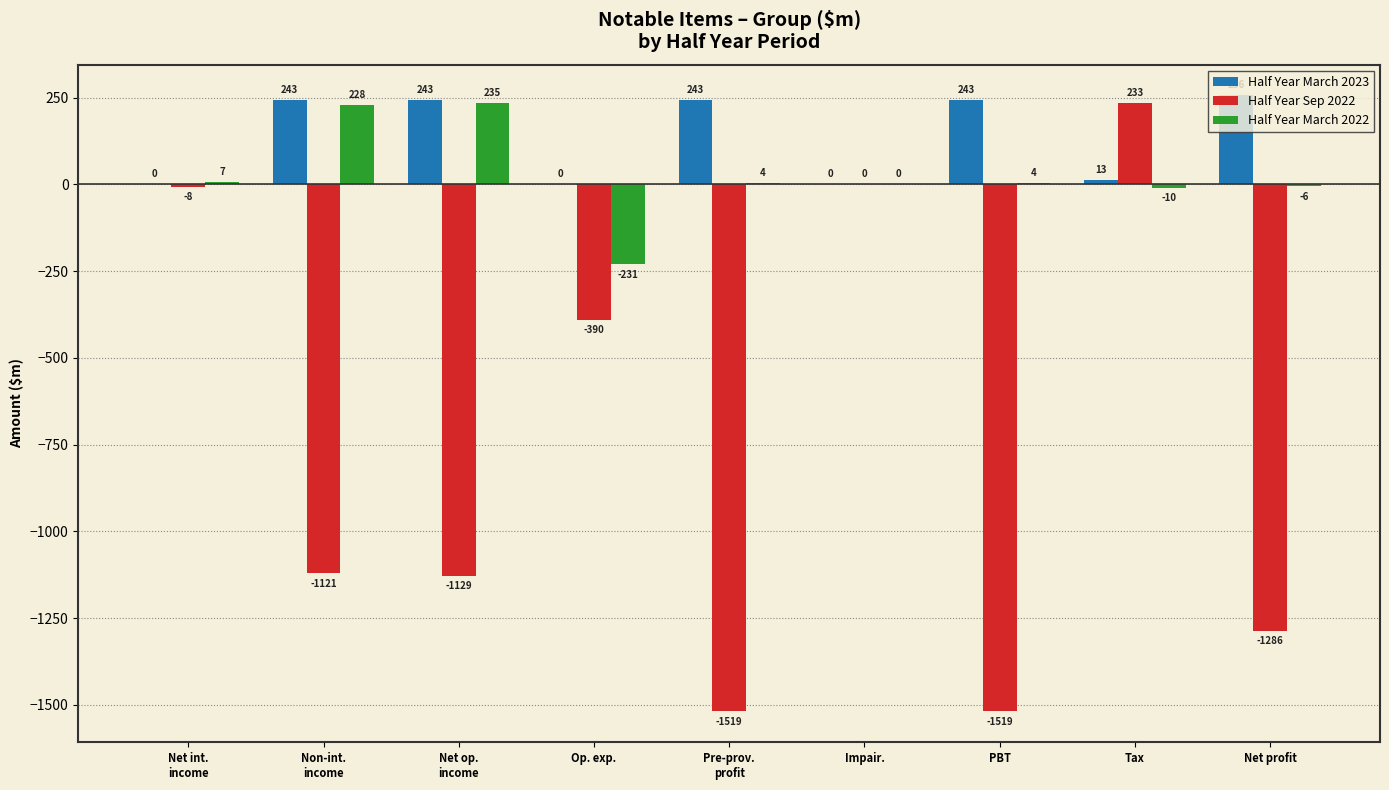

Between Impair. and Net profit, which series saw the biggest shift?

Half Year Sep 2022